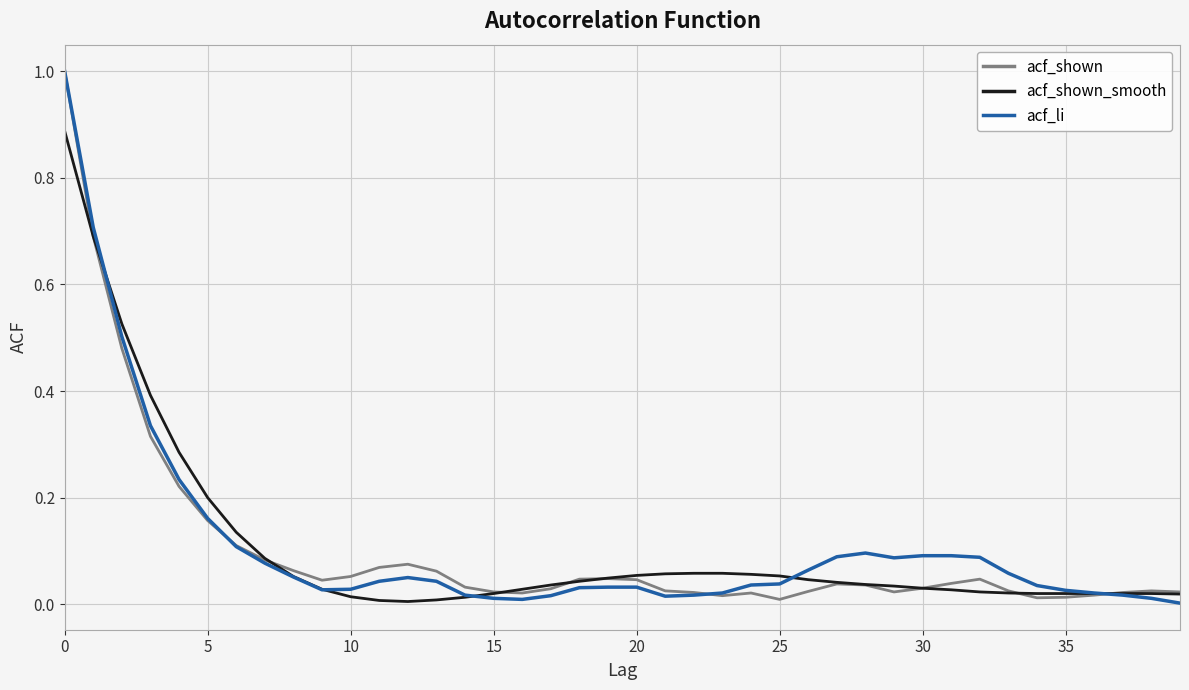

What is the sum of all acf_li values?

4.4